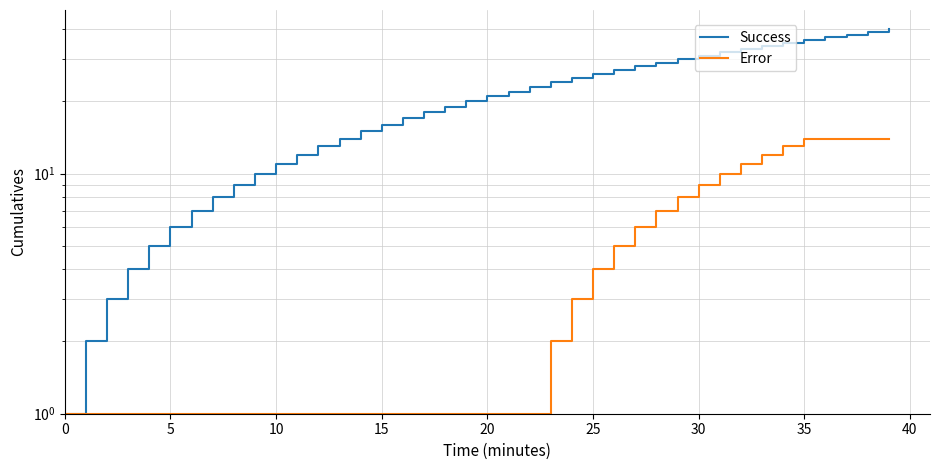

What are all the series names shown in the legend?

Success, Error